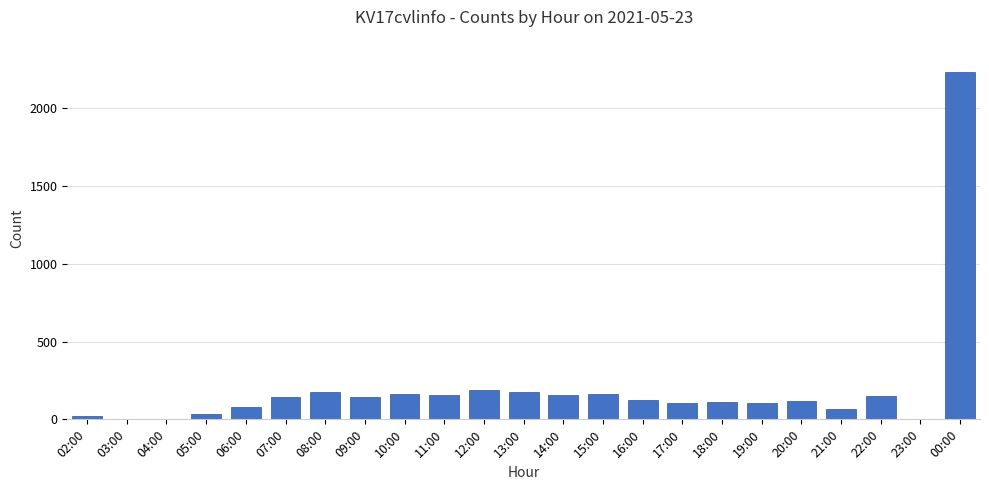

What is the sum of all values?

4639